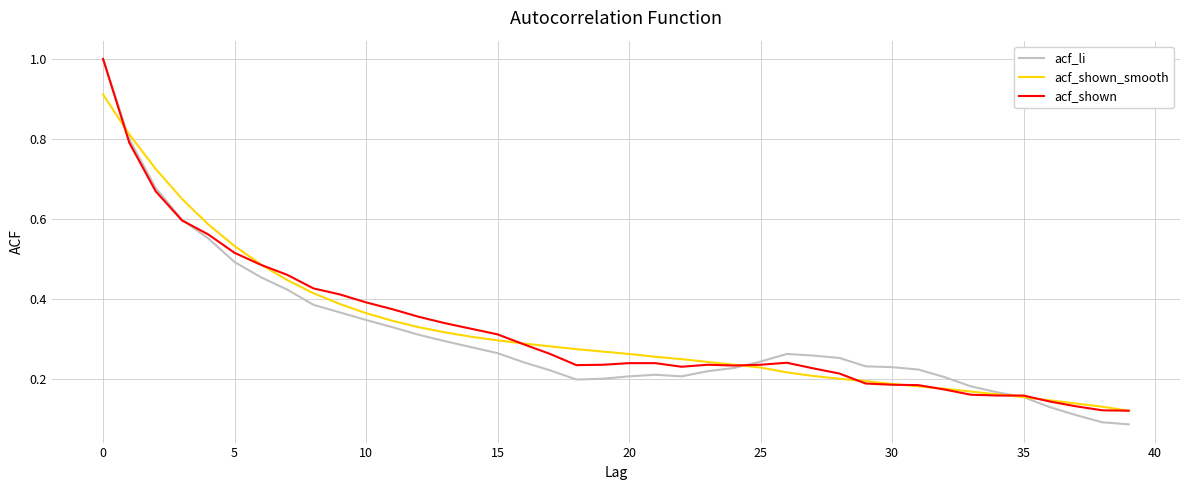

Which series has the widest spread of values?

acf_li